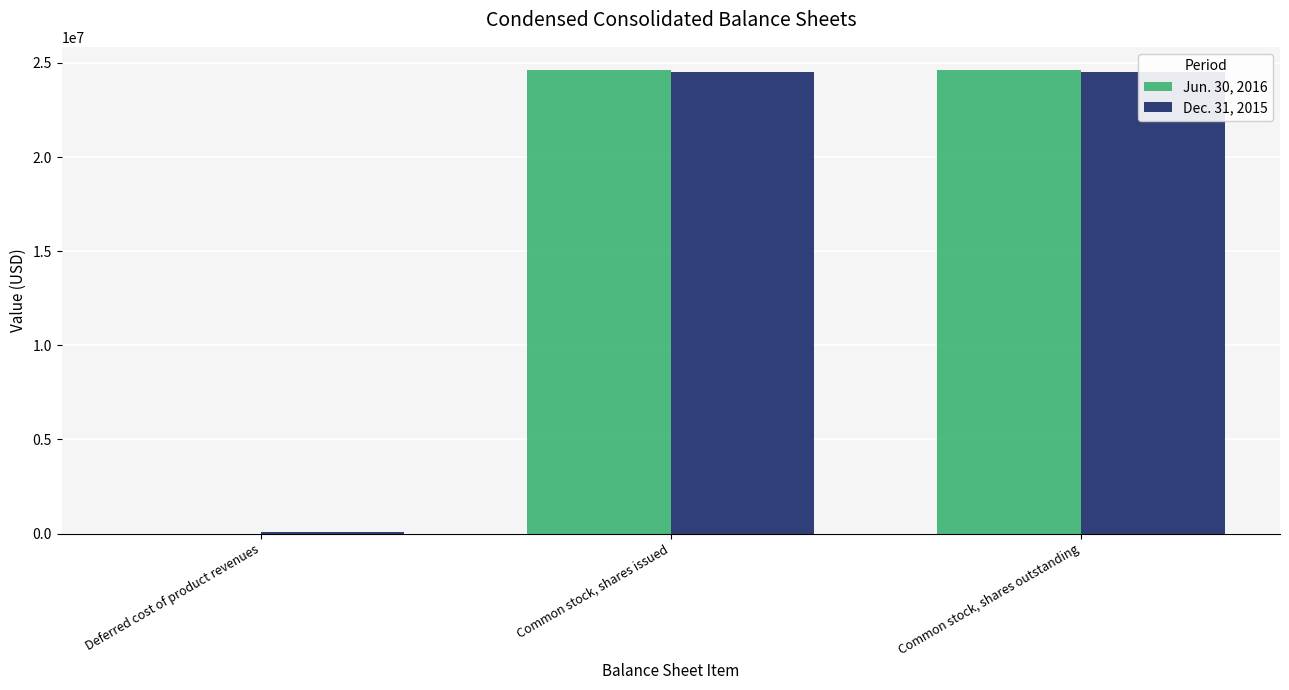

Which label corresponds to the largest value in the chart?

Common stock, shares issued